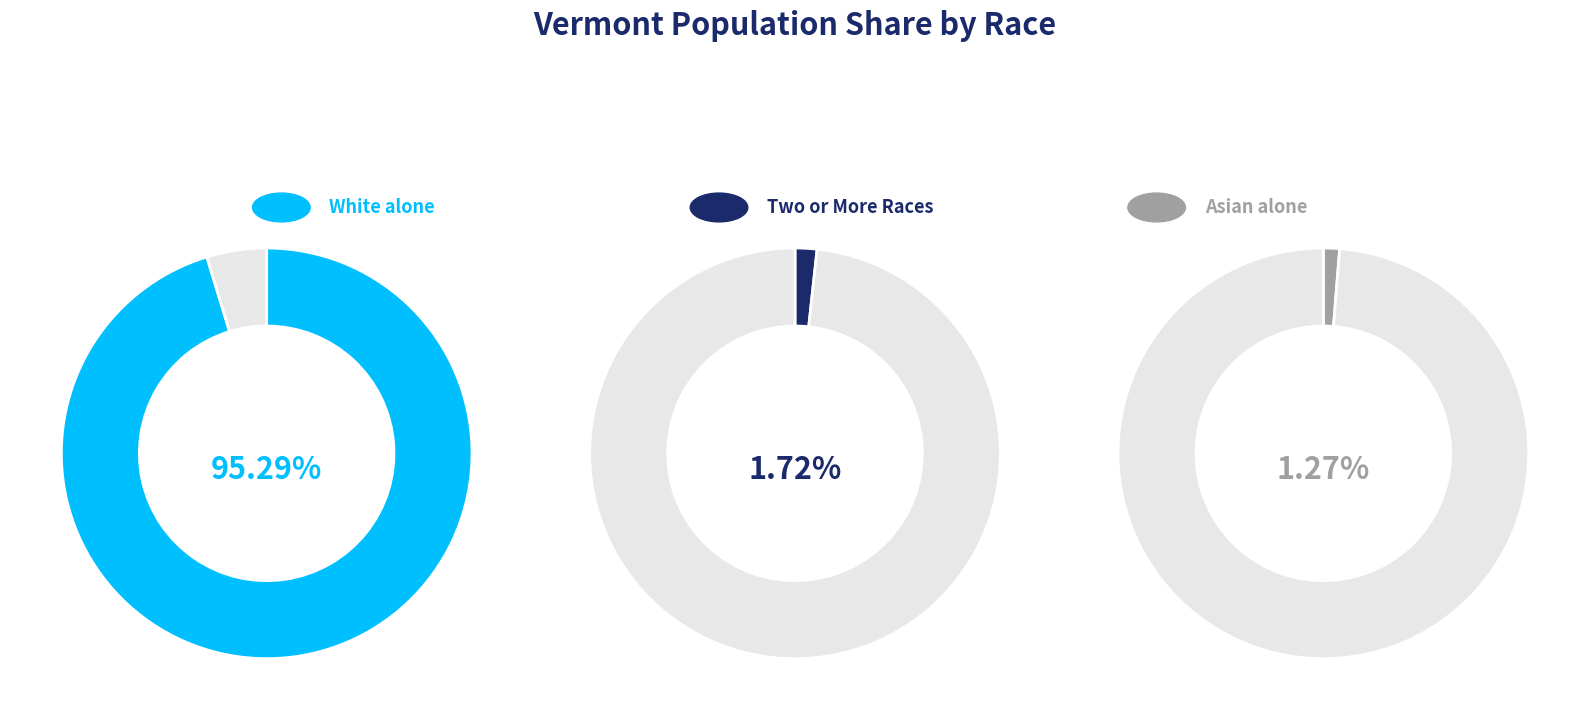

The Some Other Race alone slice represents 0% of the pie. True or false?

True